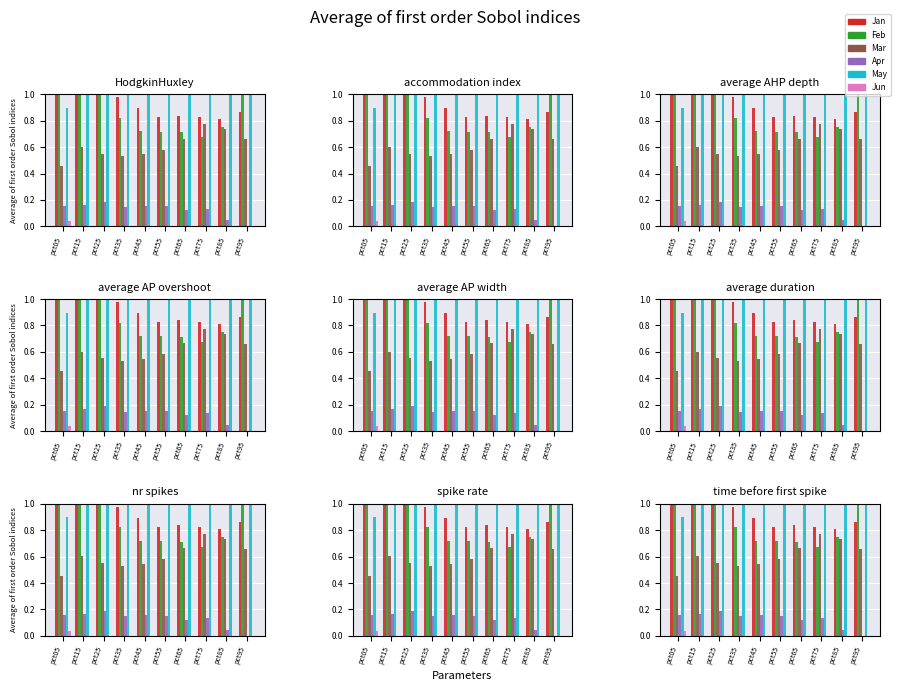

Which category has the lowest value in the Apr series?

pct95